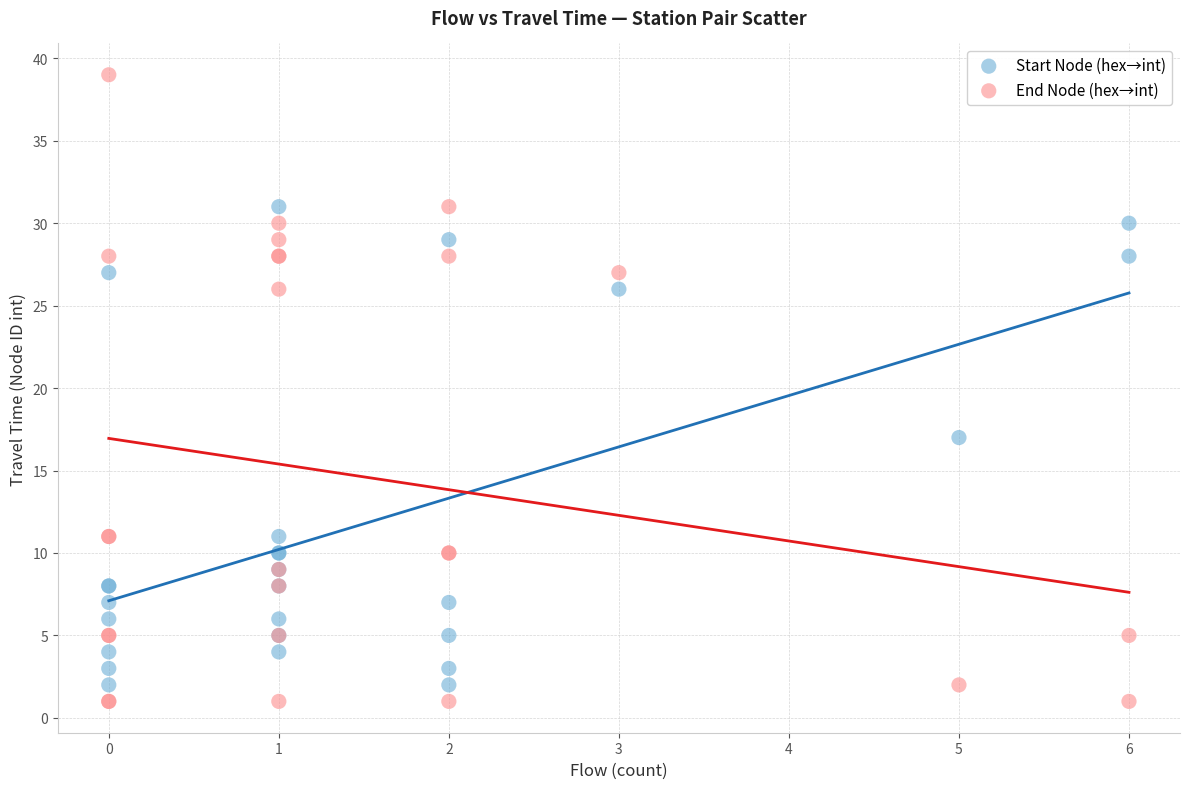

In the Start Node (hex→int) series, what Y value is closest to 16?

17